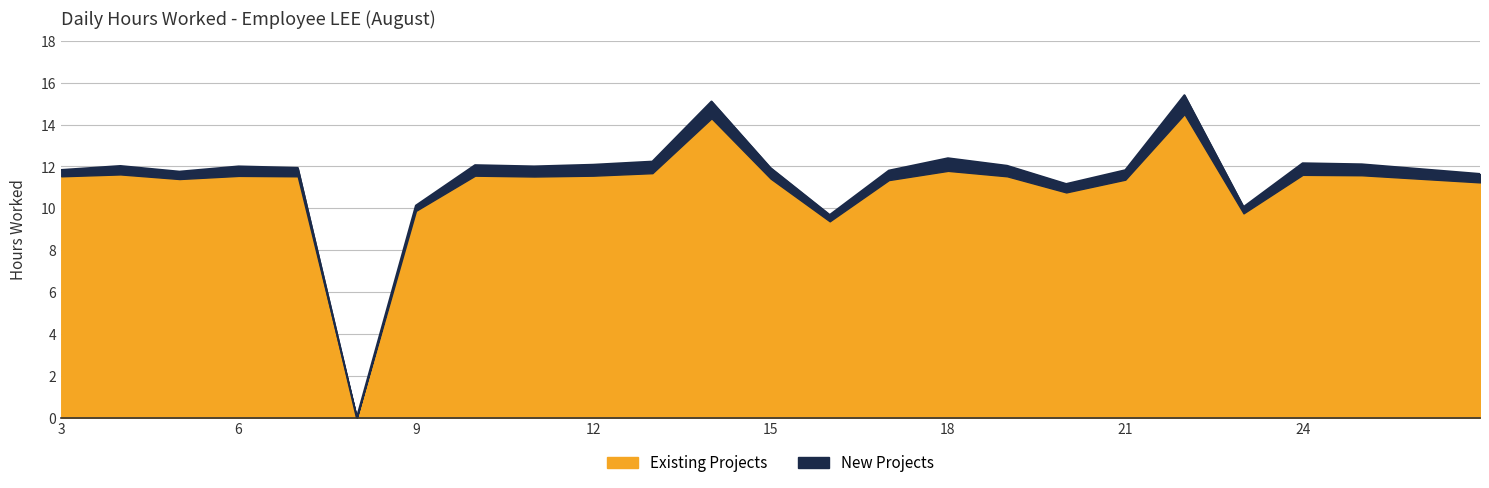

What is the sum of the values at 6 and 13?

24.2